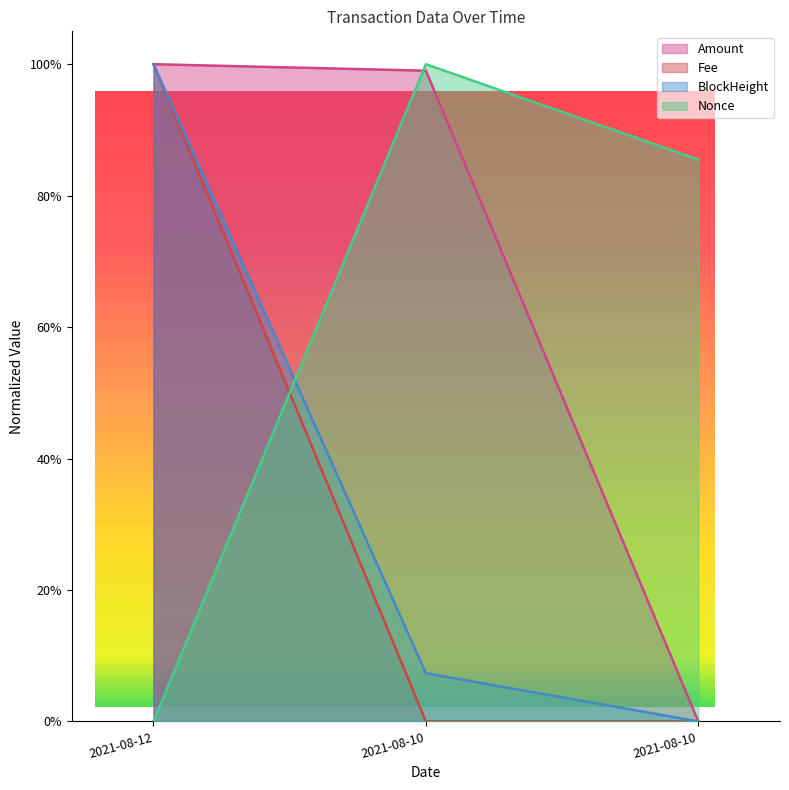

How many lines are shown in the chart?

4